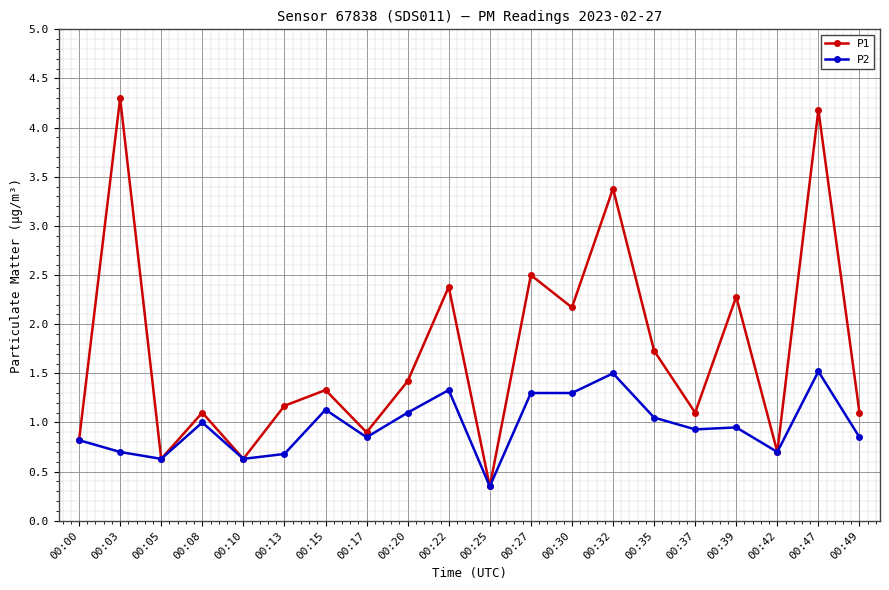

What is the average value of the P1 series?

1.7